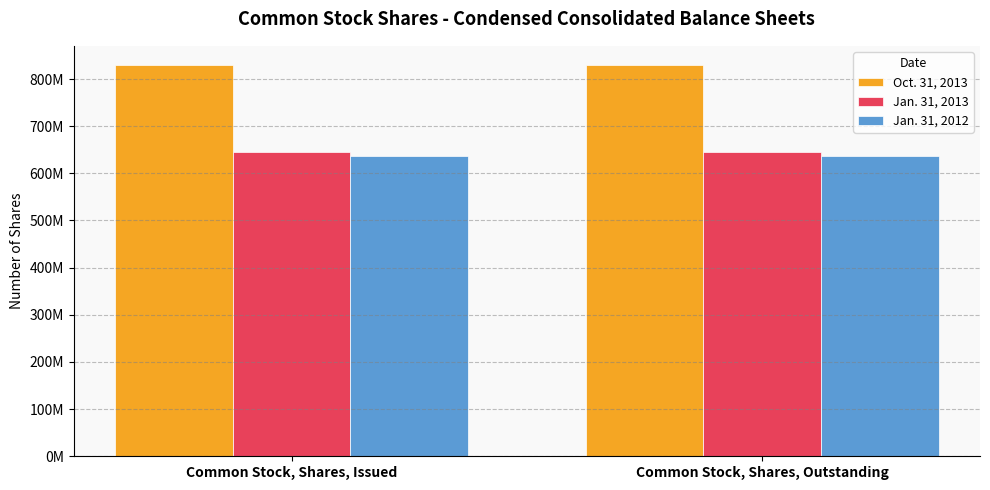

Does the chart contain any negative values?

No